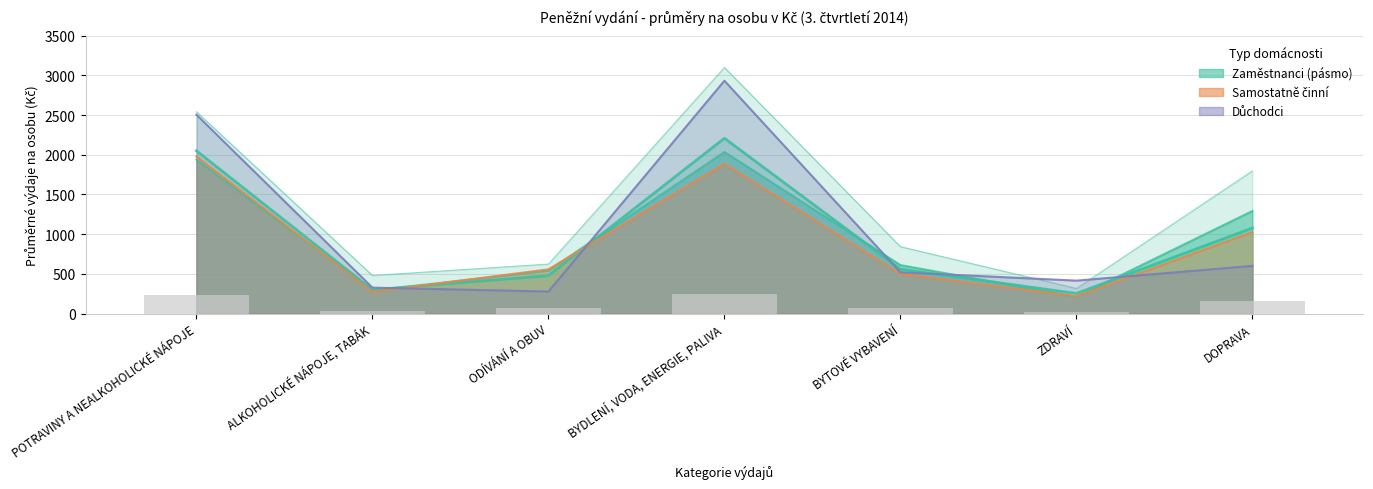

Is the value of zaměstnanců s dětmi at ZDRAVÍ greater than the value of zaměstnanců celkem at POTRAVINY A NEALKOHOLICKÉ NÁPOJE?

No